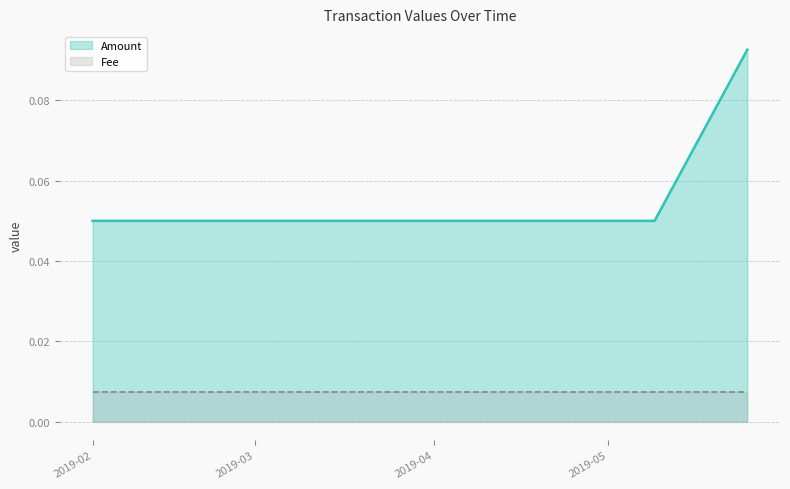

Does the chart display data point markers on the line(s)?

No